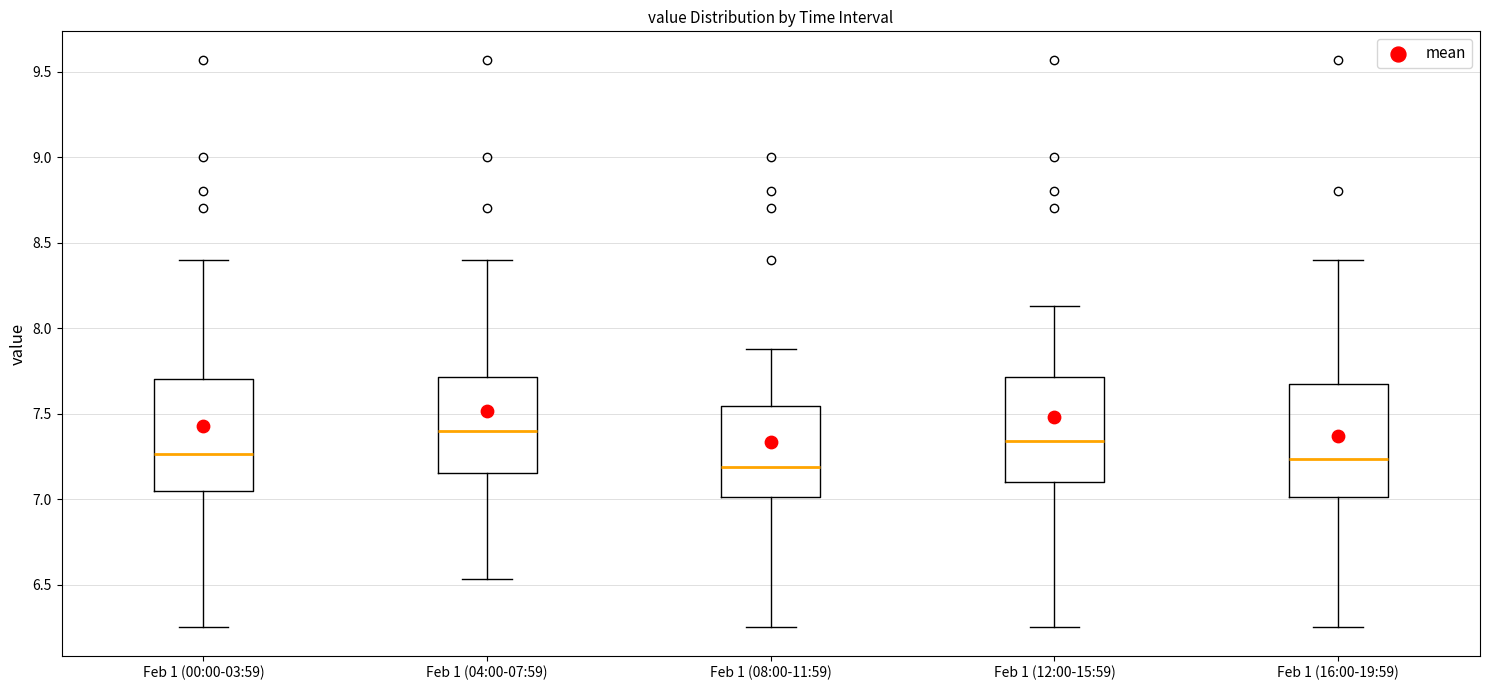

Where does the upper whisker of the box for Feb 1 (00:00-03:59) end on the y-axis? The values are not printed on the chart, so give them approximately, as read against the axis.

8.40